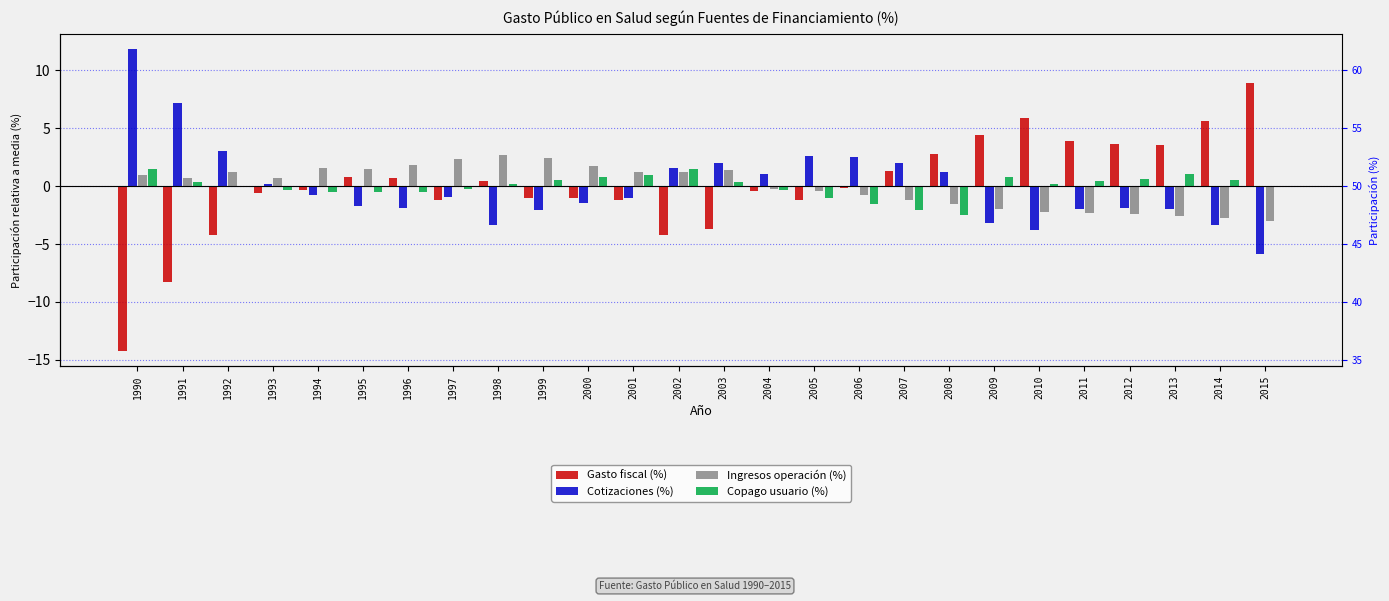

What is the minimum value for Gasto fiscal (%)?

-14.2